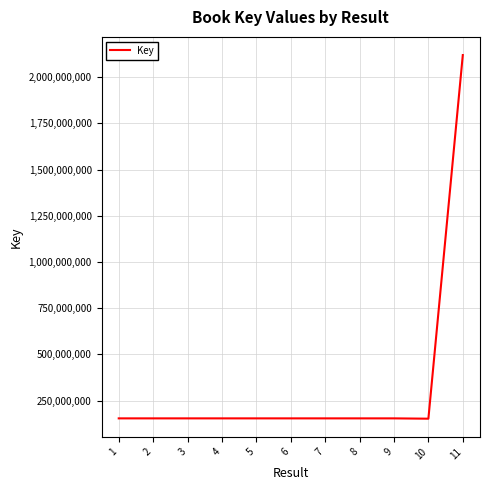

What is the difference between the maximum and minimum values?

1968253080